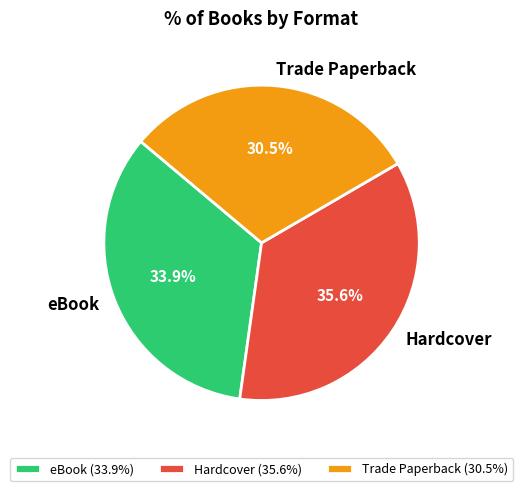

Between Hardcover and Trade Paperback, which is larger?

Hardcover